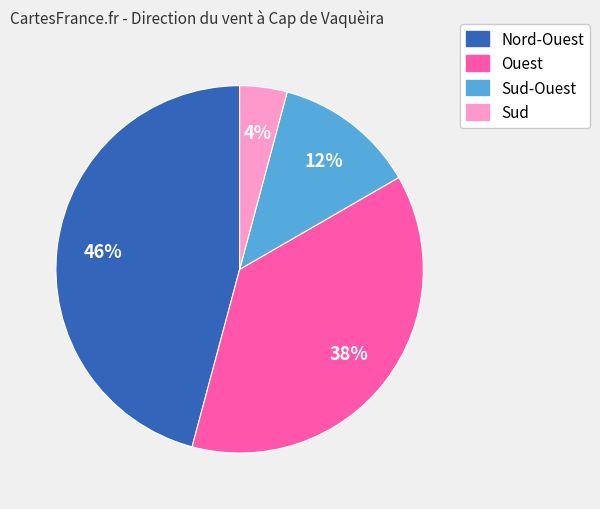

To the nearest percent, what is the average slice percentage?

25%